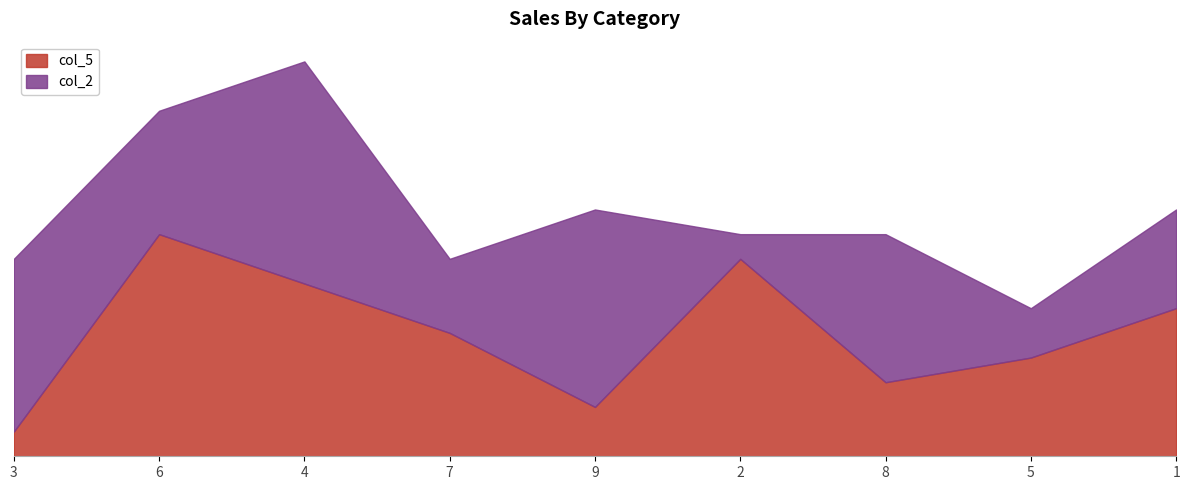

Which has a higher value, 4 or 3?

4